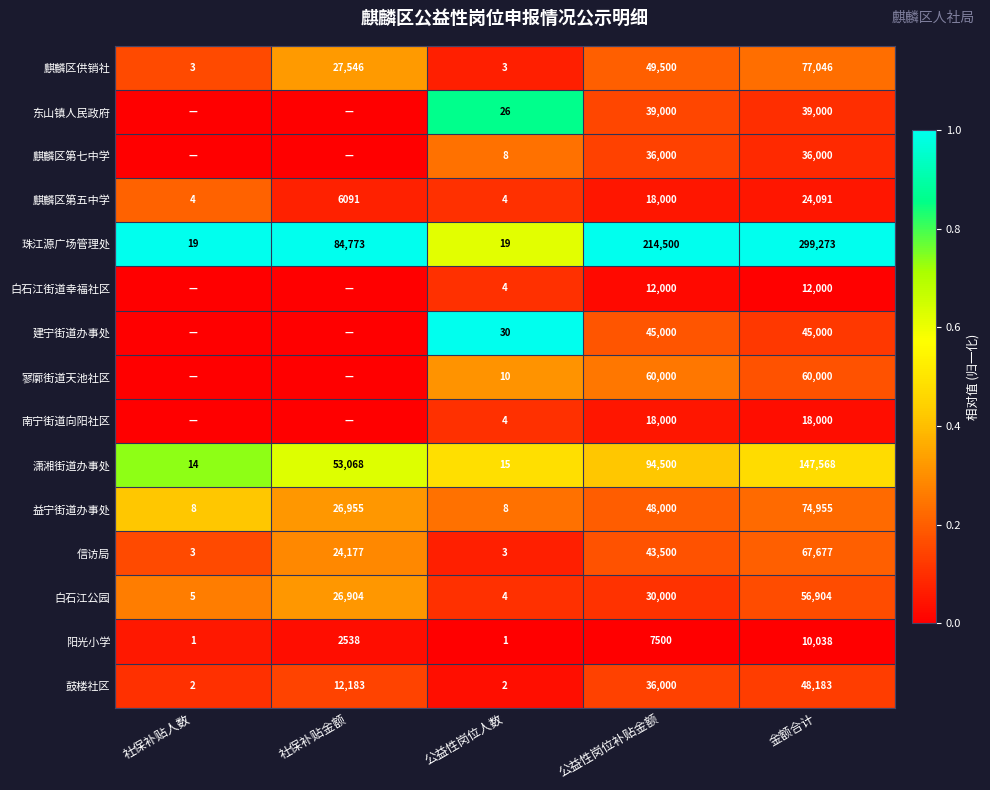

True or false: 鼓楼社区 has a value of 0.2 at 公益性岗位补贴金额.

False